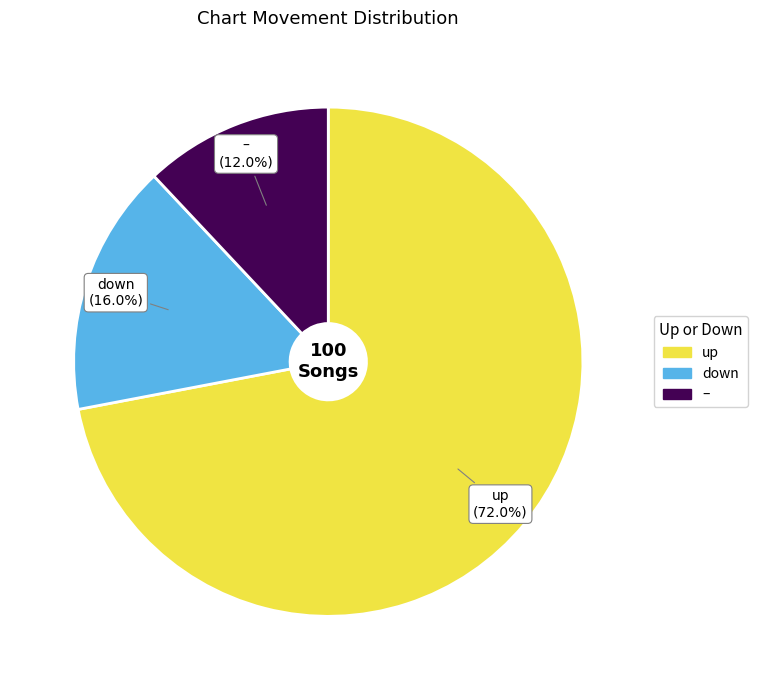

Is there a majority slice in this chart?

Yes